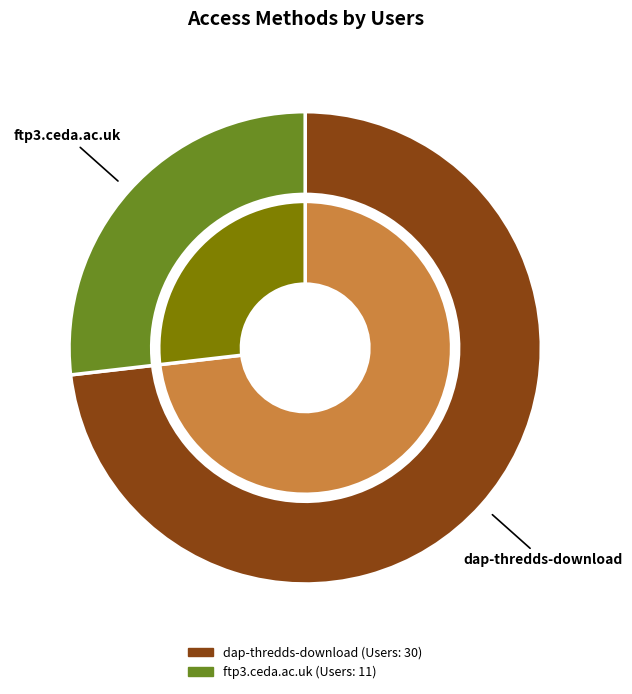

To the nearest percent, what percentage of the pie is ftp3.ceda.ac.uk?

27%